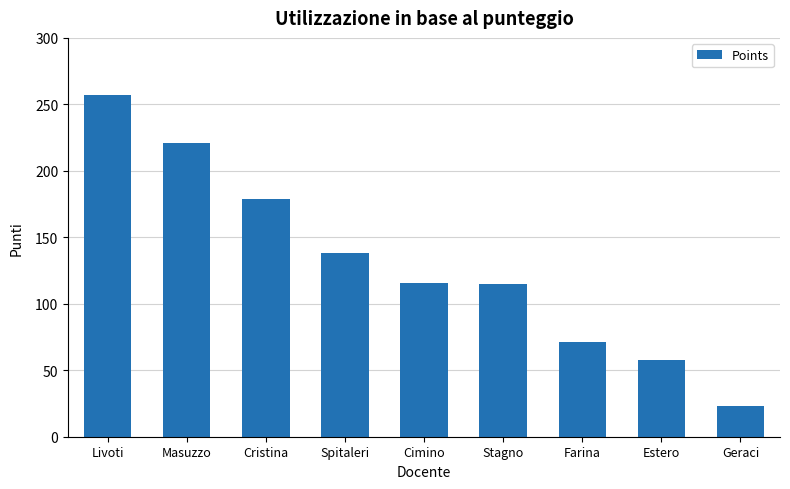

What is the minimum value shown in the chart?

23